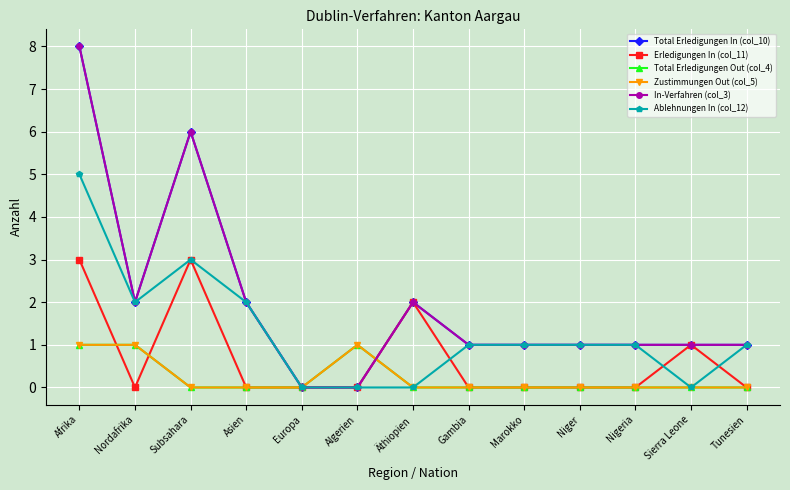

Rank the series by their maximum value, from highest to lowest.

Total Erledigungen In (col_10), In-Verfahren (col_3), Ablehnungen In (col_12), Erledigungen In (col_11), Total Erledigungen Out (col_4), Zustimmungen Out (col_5)